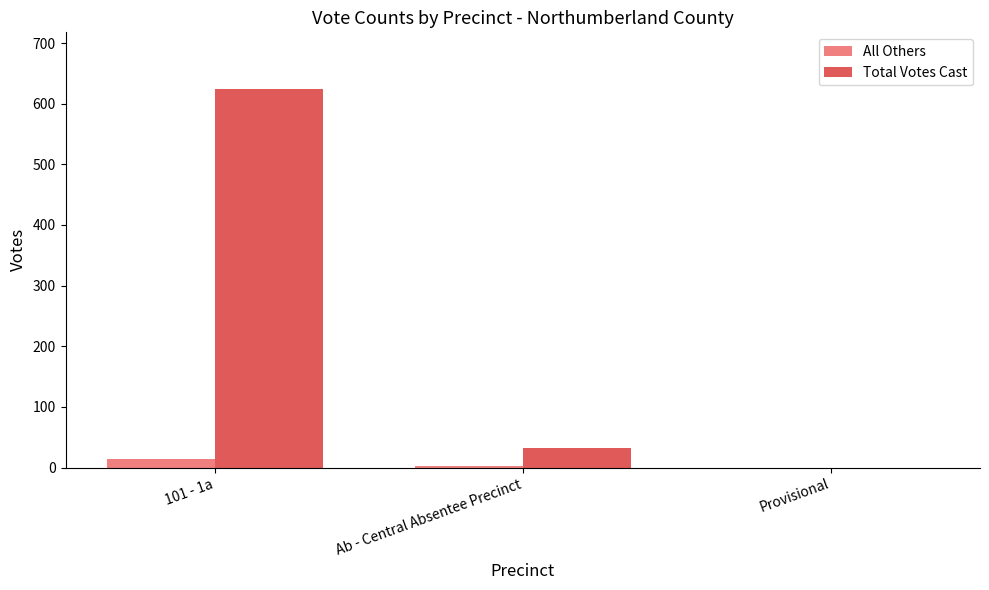

What is the greatest value displayed?

624